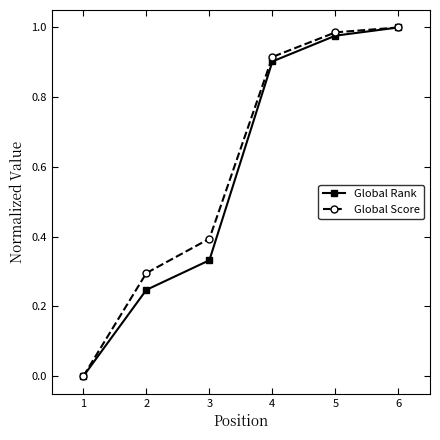

True or false: Global Score has more than 2 interior local peaks.

False